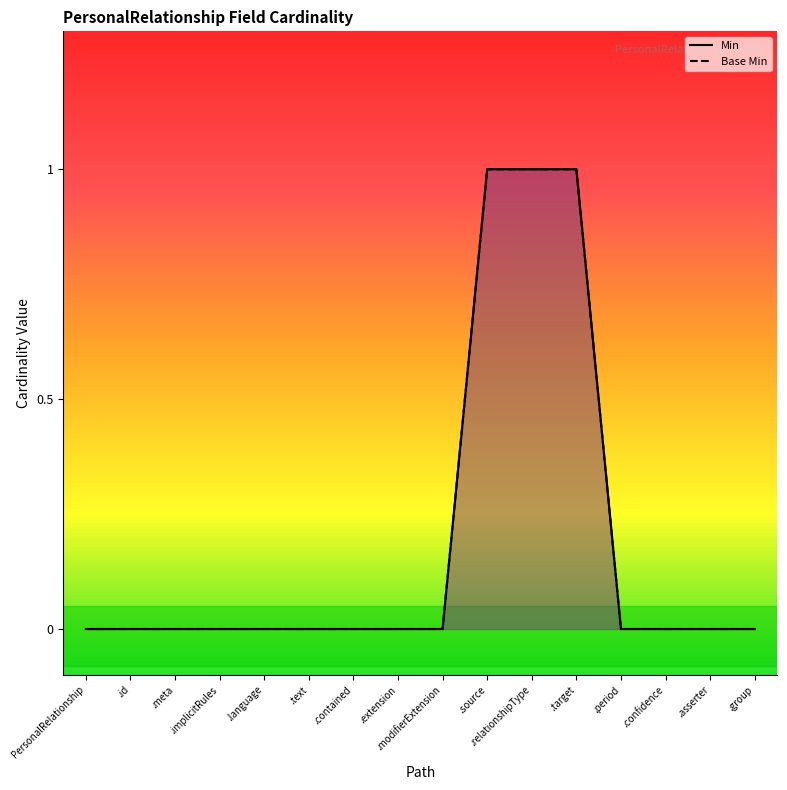

At which category is the sum across all series the highest?

.source